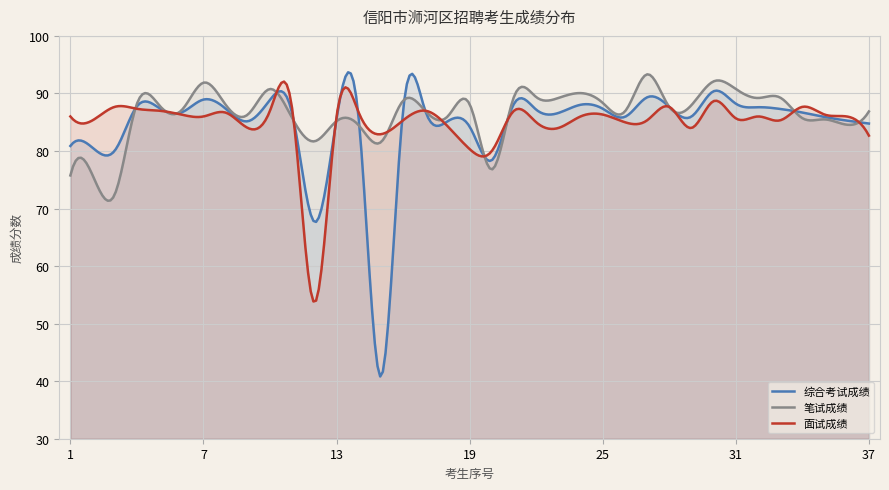

True or false: 综合考试成绩 and 笔试成绩 intersect in this chart.

True